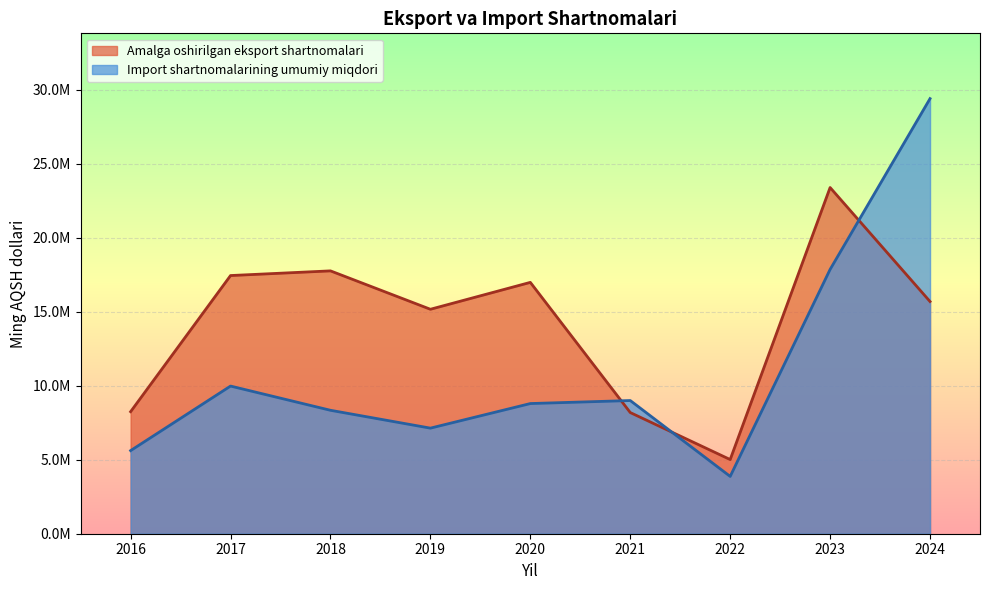

How many values in the Import shartnomalarining umumiy miqdori series exceed 8792166?

5